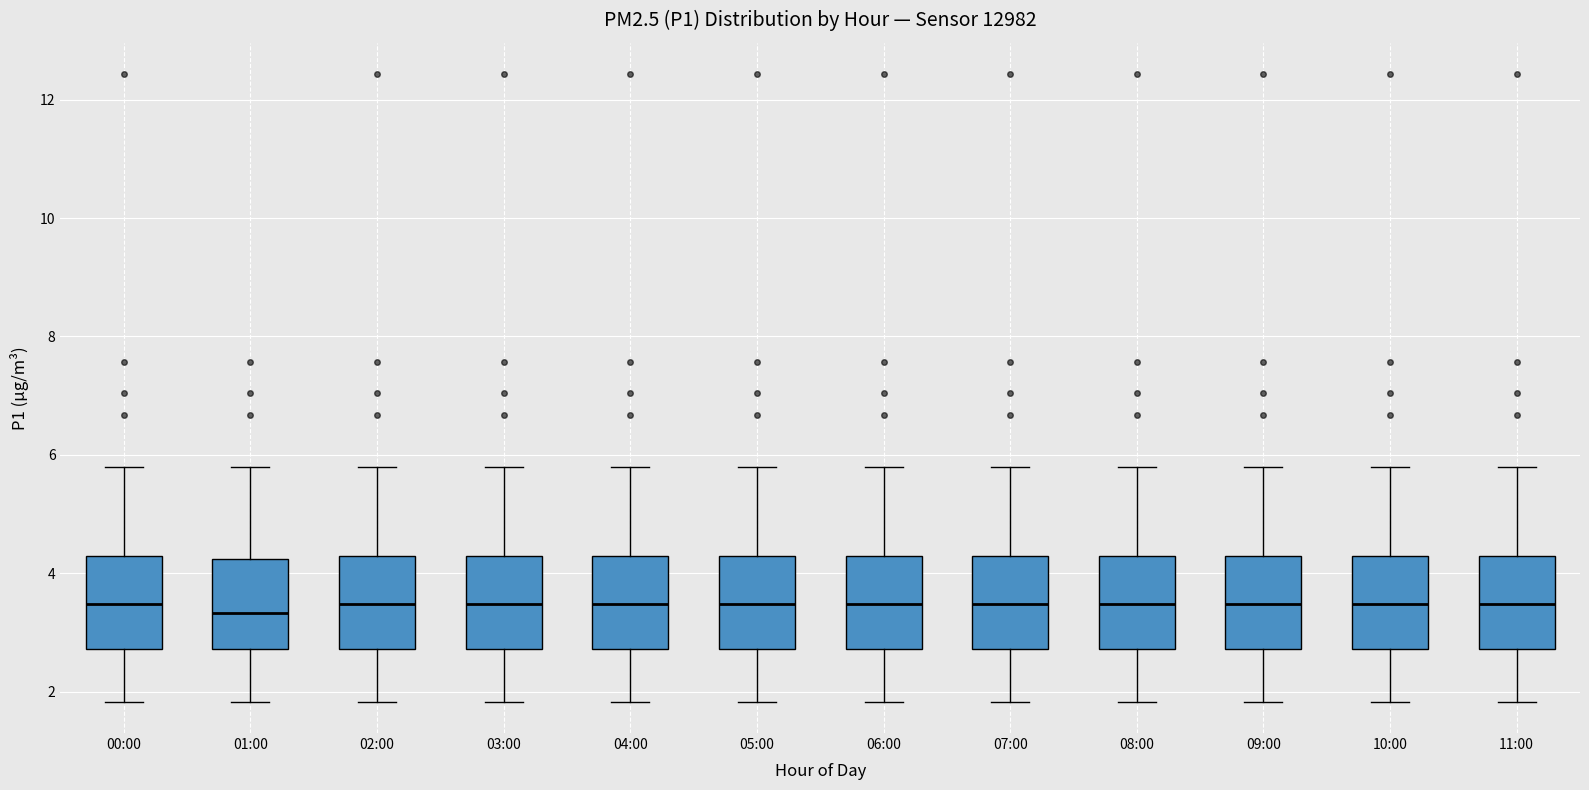

Reading left to right, read every box against the y-axis: the position of its median line, the range the box covers, and the ends of its whiskers. The values are not printed on the chart, so give them approximately, as read against the axis.

00:00: median 3.4, box 2.8 to 4.2, whiskers 1.8 to 5.8
01:00: median 3.4, box 2.8 to 4.2, whiskers 1.8 to 5.8
02:00: median 3.4, box 2.8 to 4.2, whiskers 1.8 to 5.8
03:00: median 3.4, box 2.8 to 4.2, whiskers 1.8 to 5.8
04:00: median 3.4, box 2.8 to 4.2, whiskers 1.8 to 5.8
05:00: median 3.4, box 2.8 to 4.2, whiskers 1.8 to 5.8
06:00: median 3.4, box 2.8 to 4.2, whiskers 1.8 to 5.8
07:00: median 3.4, box 2.8 to 4.2, whiskers 1.8 to 5.8
08:00: median 3.4, box 2.8 to 4.2, whiskers 1.8 to 5.8
09:00: median 3.4, box 2.8 to 4.2, whiskers 1.8 to 5.8
10:00: median 3.4, box 2.8 to 4.2, whiskers 1.8 to 5.8
11:00: median 3.4, box 2.8 to 4.2, whiskers 1.8 to 5.8